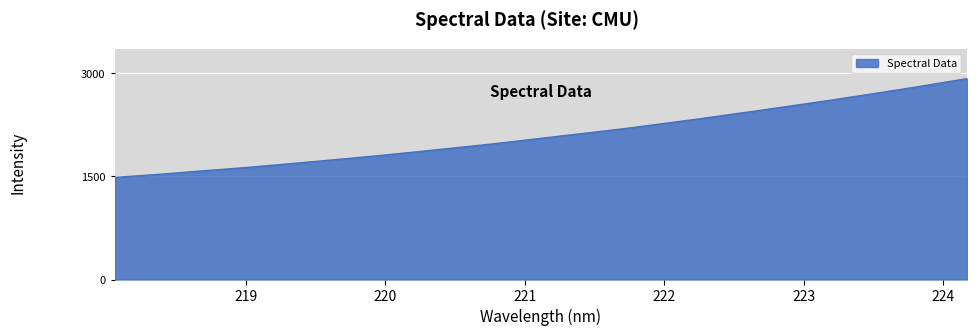

What is the difference between the maximum and minimum values?

1437.6